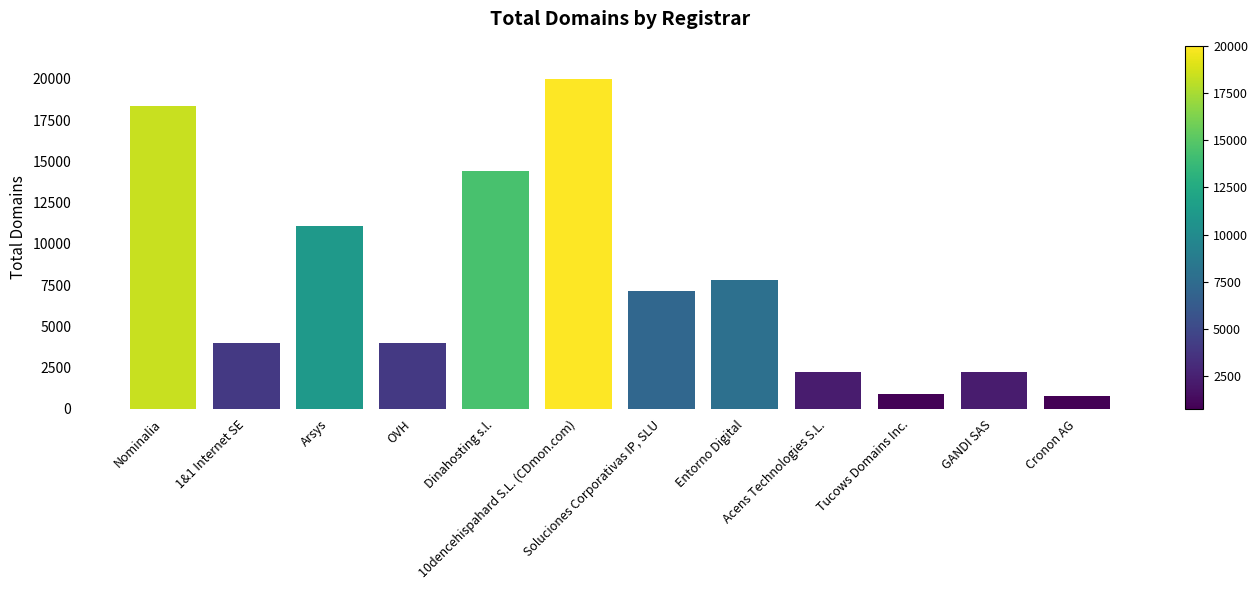

Rank the categories by value from highest to lowest.

10dencehispahard S.L. (CDmon.com), Nominalia, Dinahosting s.l., Arsys, Entorno Digital, Soluciones Corporativas IP, SLU, 1&1 Internet SE, OVH, Acens Technologies S.L., GANDI SAS, Tucows Domains Inc., Cronon AG